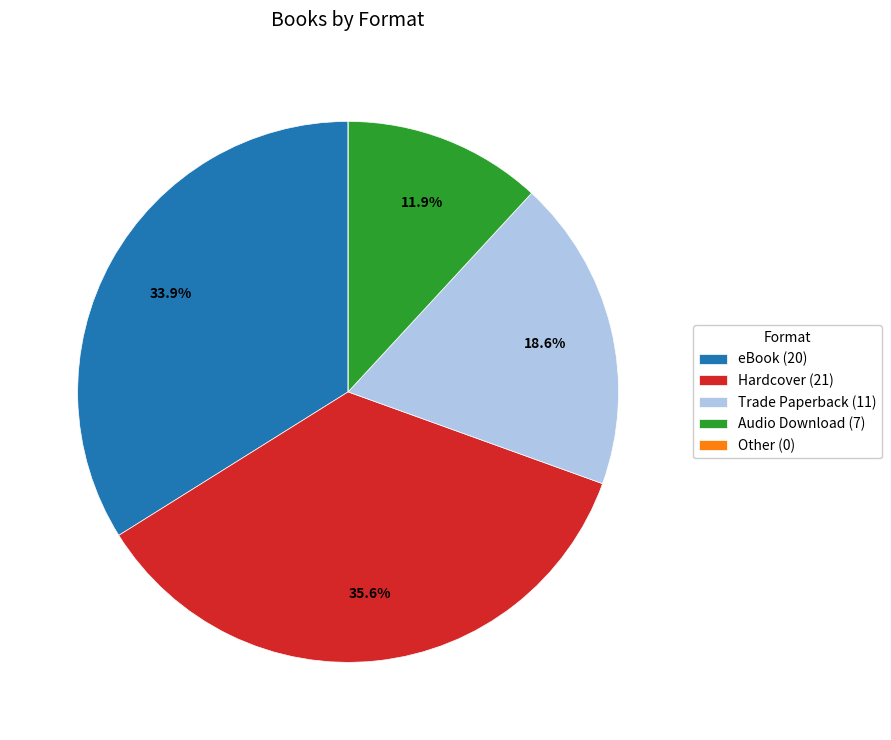

Between eBook (20) and Trade Paperback (11), which is larger?

eBook (20)